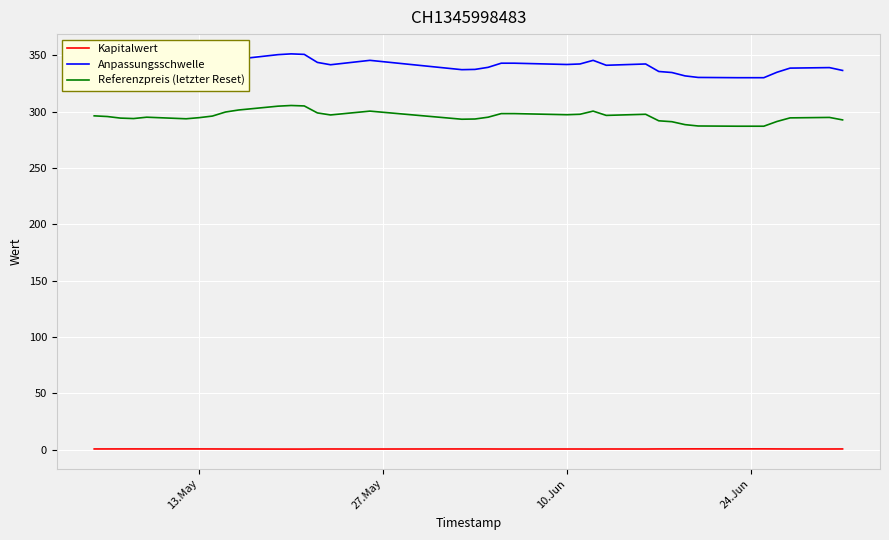

How many lines are shown in the chart?

3